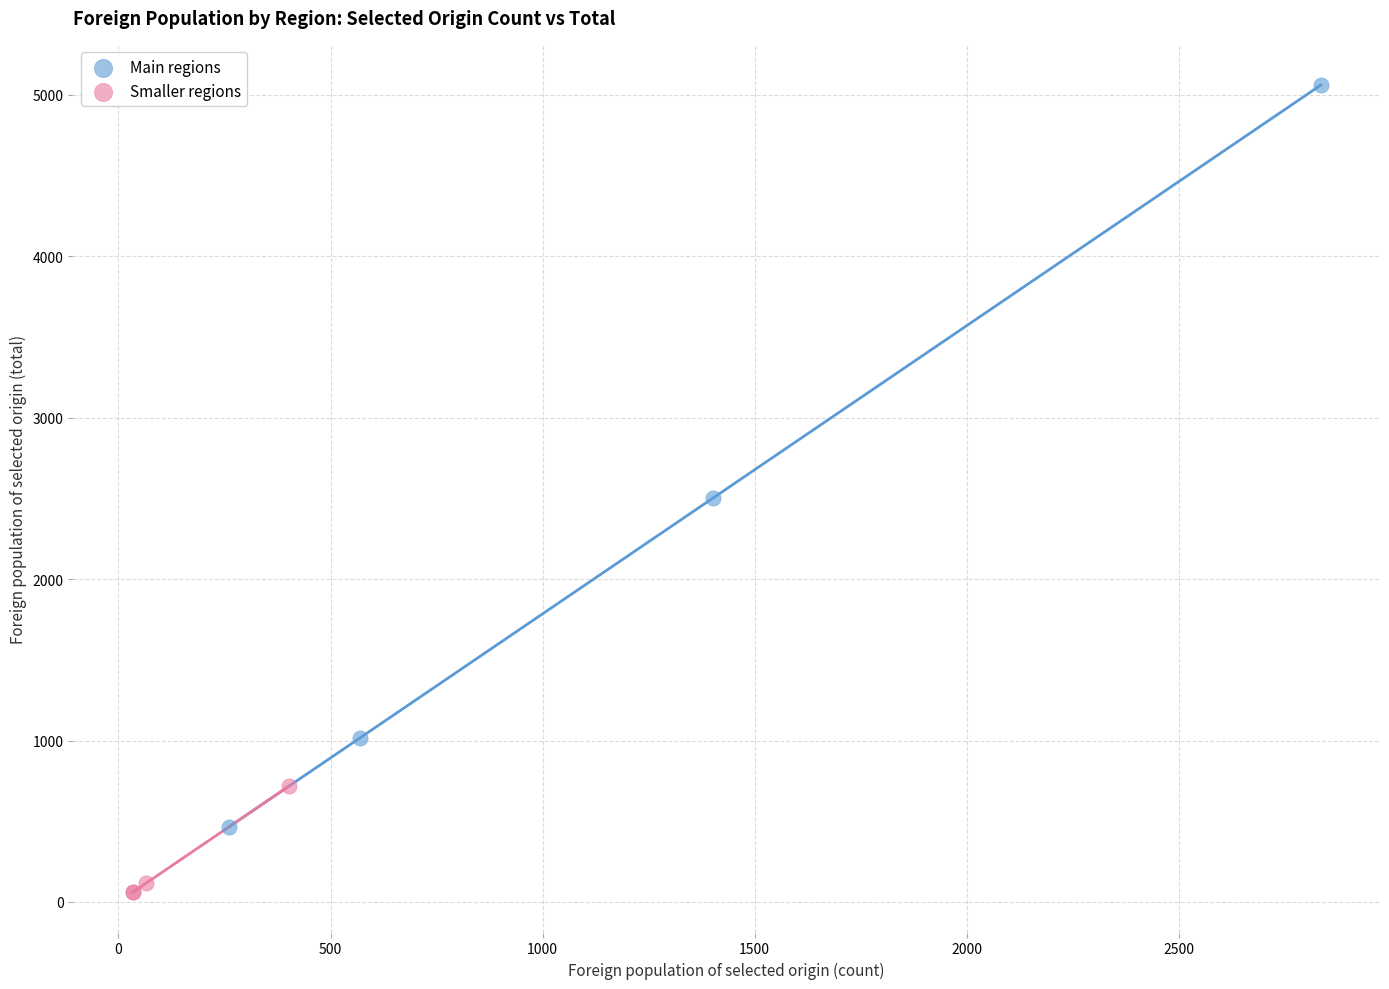

Which series contains the lowest Y value?

Smaller regions